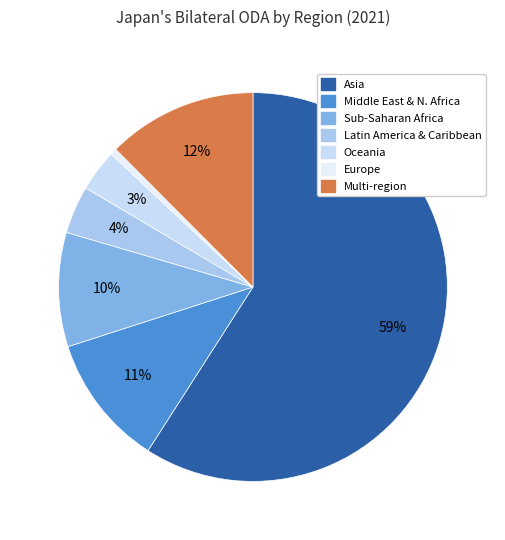

Is there a majority slice in this chart?

Yes